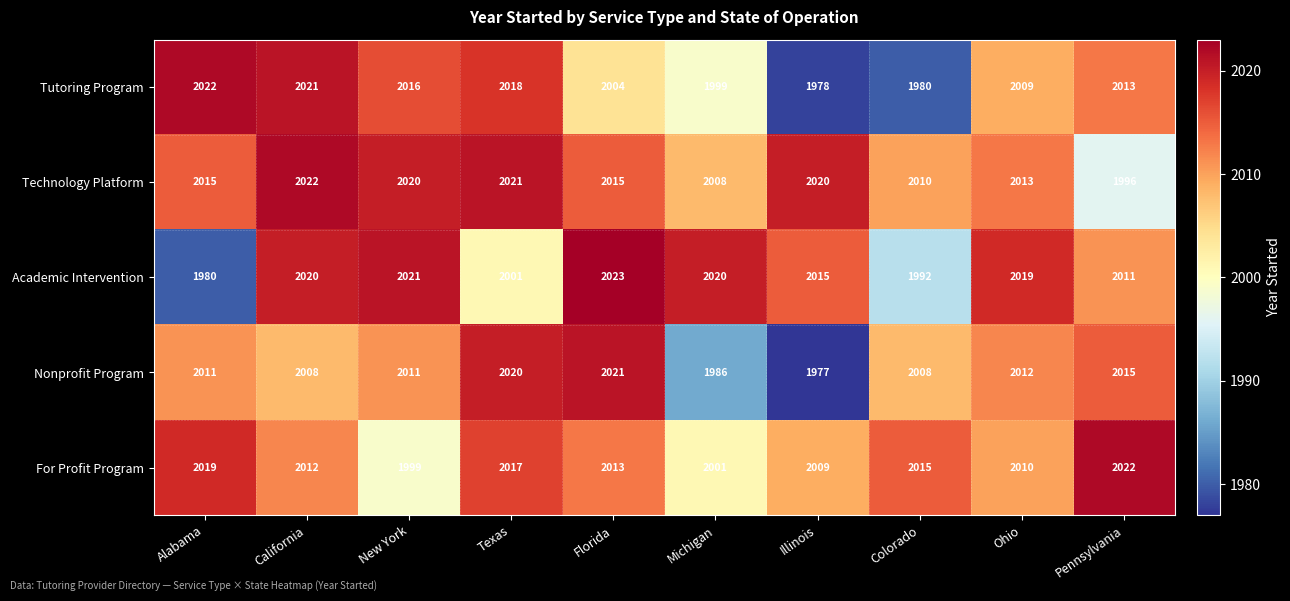

At New York, list the series in order from smallest to largest.

For Profit Program, Nonprofit Program, Tutoring Program, Technology Platform, Academic Intervention